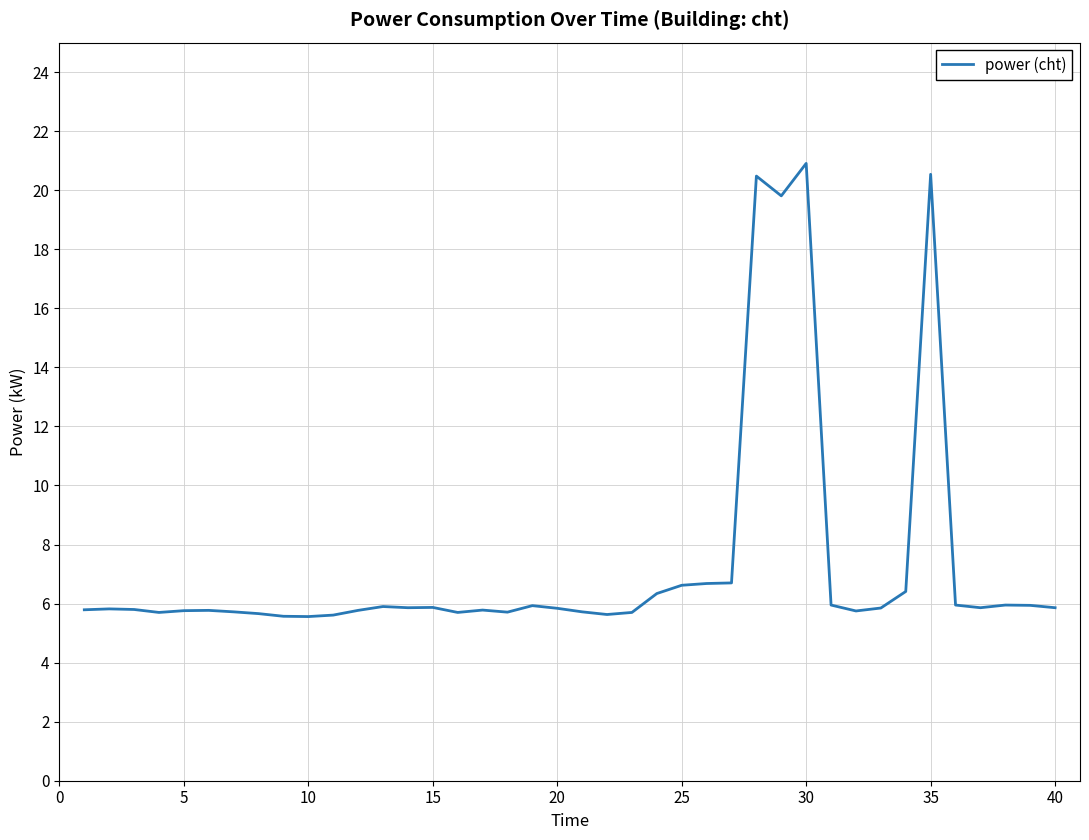

What is the sum of all values?

293.8